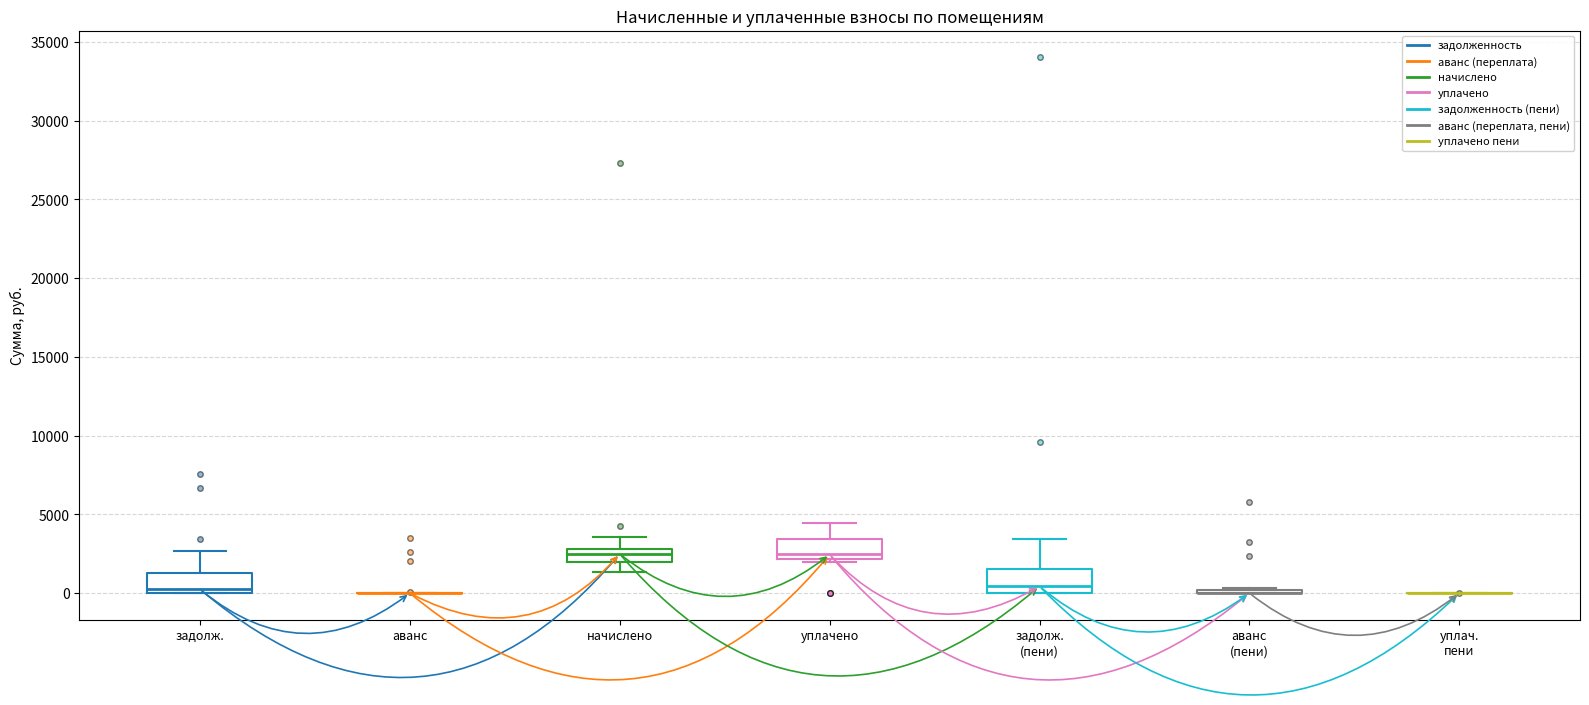

Reading left to right, read every box against the y-axis: the position of its median line, the range the box covers, and the ends of its whiskers. The values are not printed on the chart, so give them approximately, as read against the axis.

задолж.: median 0 (just above the box's lower edge), box 0 to 1500, whiskers 0 to 2500
аванс: box collapsed to a line at 0, whiskers 0 to 0
начислено: median 2500, box 2000 to 3000, whiskers 1500 to 3500
уплачено: median 2500, box 2000 to 3500, whiskers 2000 to 4500
задолж. (пени): median 500, box 0 to 1500, whiskers 0 to 3500
аванс (пени): box collapsed to a line at 0, whiskers 0 to 500
уплач. пени: box collapsed to a line at 0, whiskers 0 to 0